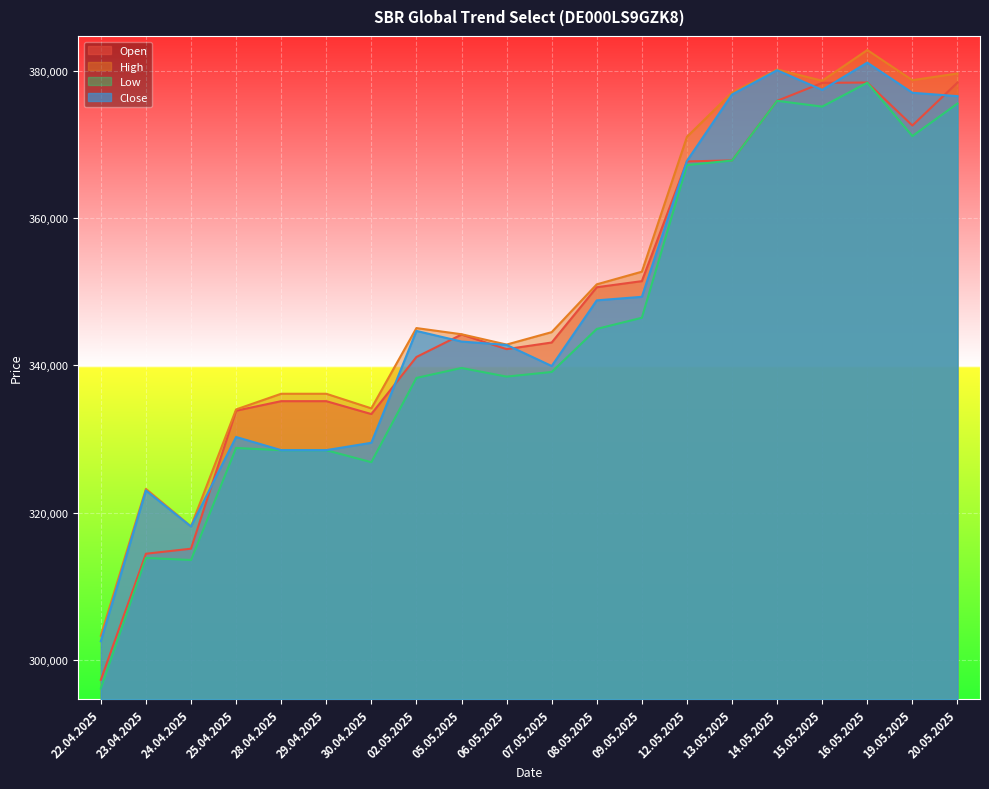

What position from the right is 08.05.2025?

9